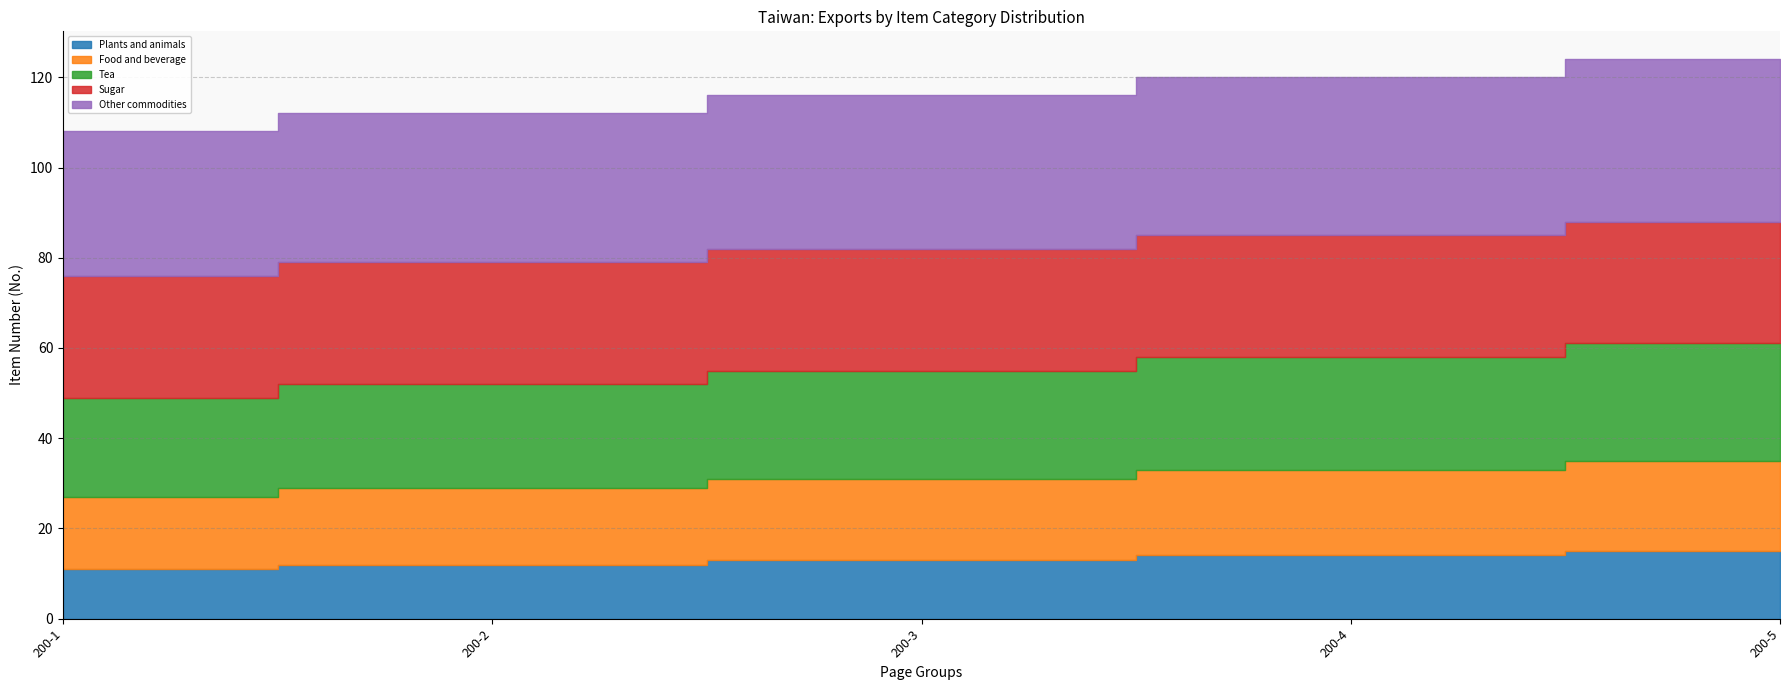

True or false: Tea and Sugar intersect in this chart.

False